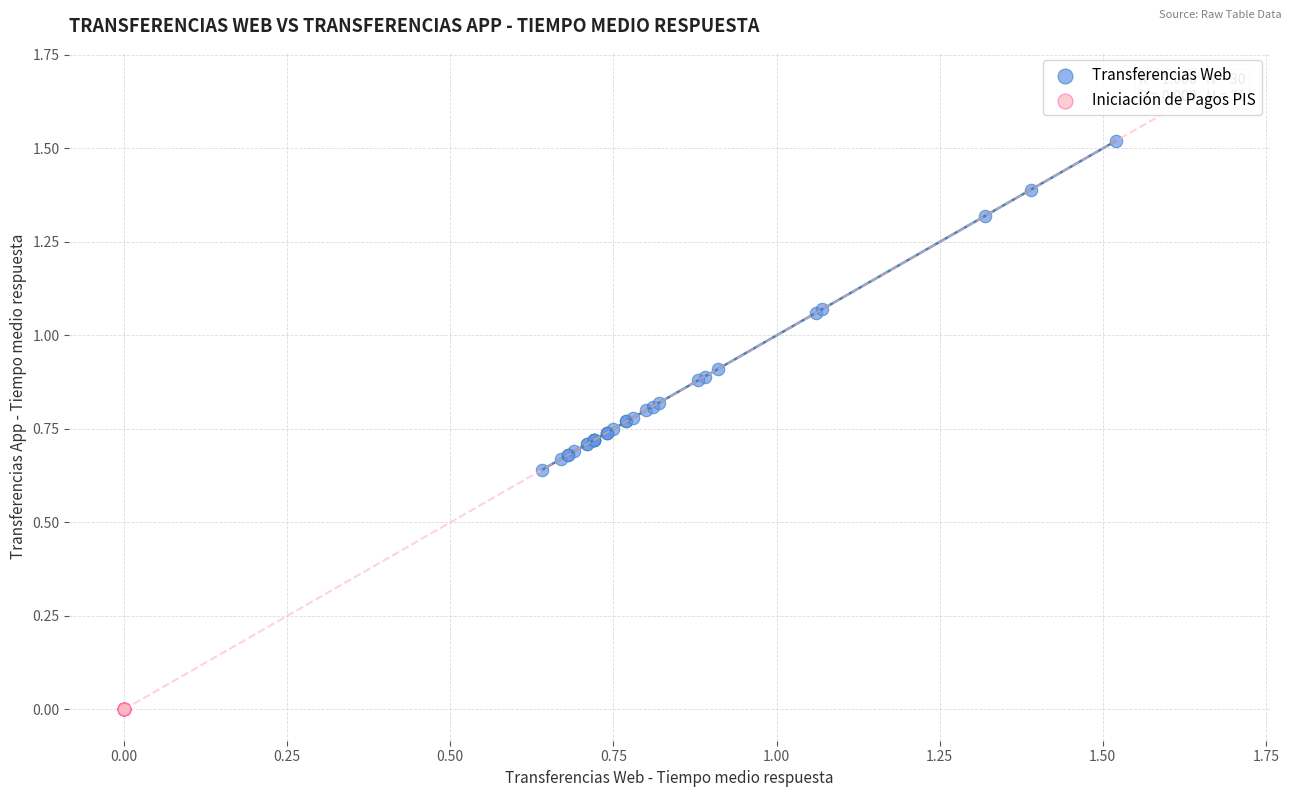

Which series contains the lowest Y value?

Iniciación de Pagos PIS